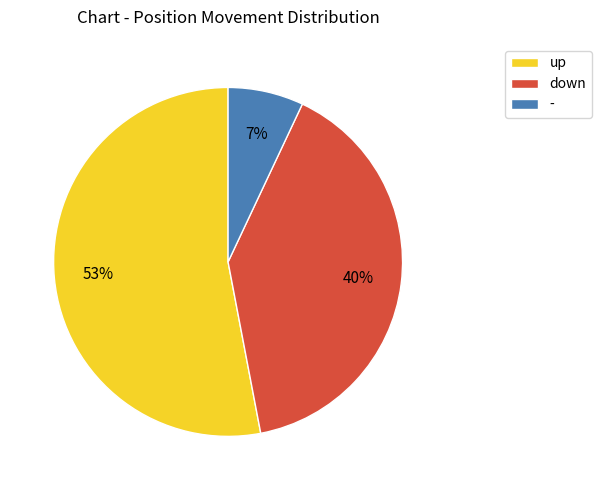

Between - and up, which is larger?

up